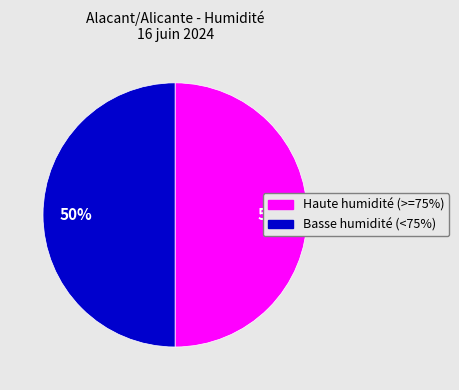

To the nearest percent, what is the average slice percentage?

50%